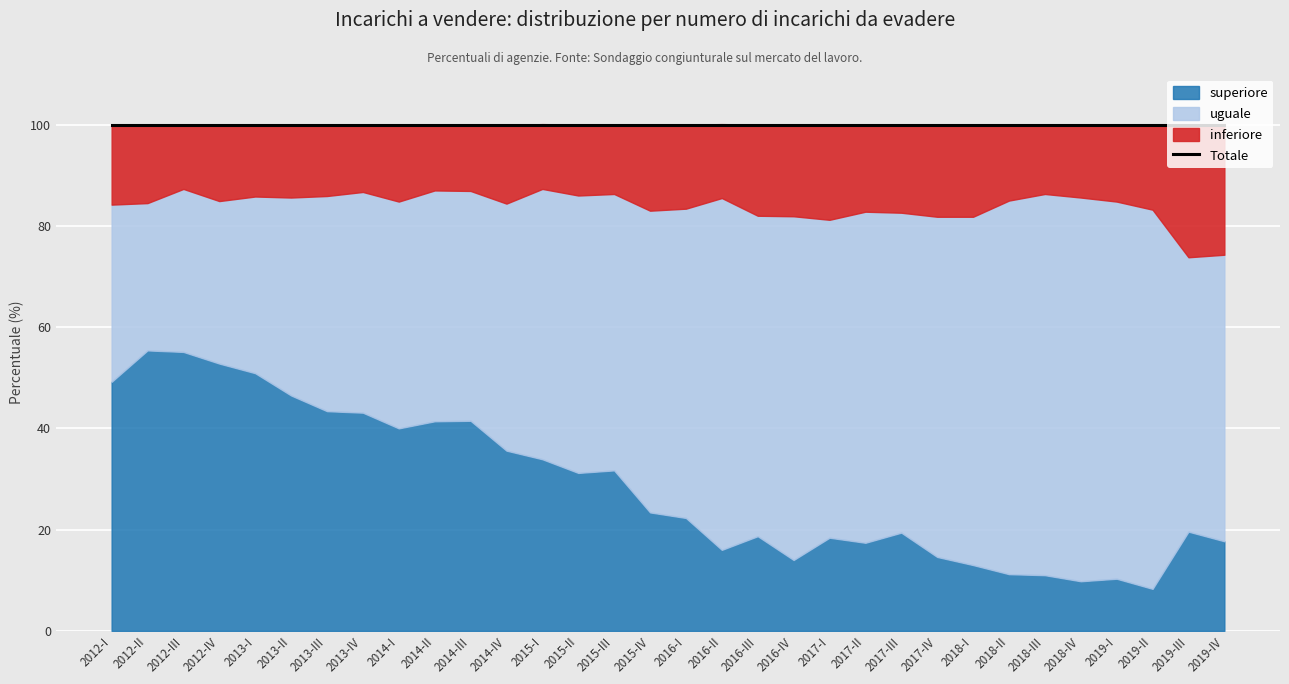

Reading left to right, transcribe all the data shown in this chart.

inferiore: 2012-I=15.7	2012-II=15.5	2012-III=12.7	2012-IV=15.0	2013-I=14.2	2013-II=14.4	2013-III=14.1	2013-IV=13.3	2014-I=15.2	2014-II=13.0	2014-III=13.1	2014-IV=15.5	2015-I=12.8	2015-II=14.0	2015-III=13.7	2015-IV=17.0	2016-I=16.6	2016-II=14.6	2016-III=18.0	2016-IV=18.0	2017-I=18.7	2017-II=17.2	2017-III=17.4	2017-IV=18.2	2018-I=18.1	2018-II=15.0	2018-III=13.7	2018-IV=14.4	2019-I=15.2	2019-II=16.8	2019-III=26.2	2019-IV=25.7
uguale: 2012-I=35.0	2012-II=29.1	2012-III=32.2	2012-IV=32.1	2013-I=34.9	2013-II=39.1	2013-III=42.5	2013-IV=43.6	2014-I=44.8	2014-II=45.6	2014-III=45.4	2014-IV=48.8	2015-I=53.4	2015-II=54.8	2015-III=54.6	2015-IV=59.6	2016-I=61.1	2016-II=69.5	2016-III=63.3	2016-IV=67.9	2017-I=62.8	2017-II=65.4	2017-III=63.2	2017-IV=67.2	2018-I=68.8	2018-II=73.8	2018-III=75.3	2018-IV=75.8	2019-I=74.5	2019-II=74.9	2019-III=54.2	2019-IV=56.6
superiore: 2012-I=49.2	2012-II=55.4	2012-III=55.1	2012-IV=52.8	2013-I=50.9	2013-II=46.5	2013-III=43.4	2013-IV=43.1	2014-I=40.0	2014-II=41.4	2014-III=41.5	2014-IV=35.6	2015-I=33.9	2015-II=31.2	2015-III=31.7	2015-IV=23.4	2016-I=22.3	2016-II=16.0	2016-III=18.7	2016-IV=14.0	2017-I=18.4	2017-II=17.4	2017-III=19.4	2017-IV=14.6	2018-I=13.0	2018-II=11.2	2018-III=11.0	2018-IV=9.8	2019-I=10.3	2019-II=8.3	2019-III=19.6	2019-IV=17.7
totale: 2012-I=100.0	2012-II=100.0	2012-III=100.0	2012-IV=100.0	2013-I=100.0	2013-II=100.0	2013-III=100.0	2013-IV=100.0	2014-I=100.0	2014-II=100.0	2014-III=100.0	2014-IV=100.0	2015-I=100.0	2015-II=100.0	2015-III=100.0	2015-IV=100.0	2016-I=100.0	2016-II=100.0	2016-III=100.0	2016-IV=100.0	2017-I=100.0	2017-II=100.0	2017-III=100.0	2017-IV=100.0	2018-I=100.0	2018-II=100.0	2018-III=100.0	2018-IV=100.0	2019-I=100.0	2019-II=100.0	2019-III=100.0	2019-IV=100.0